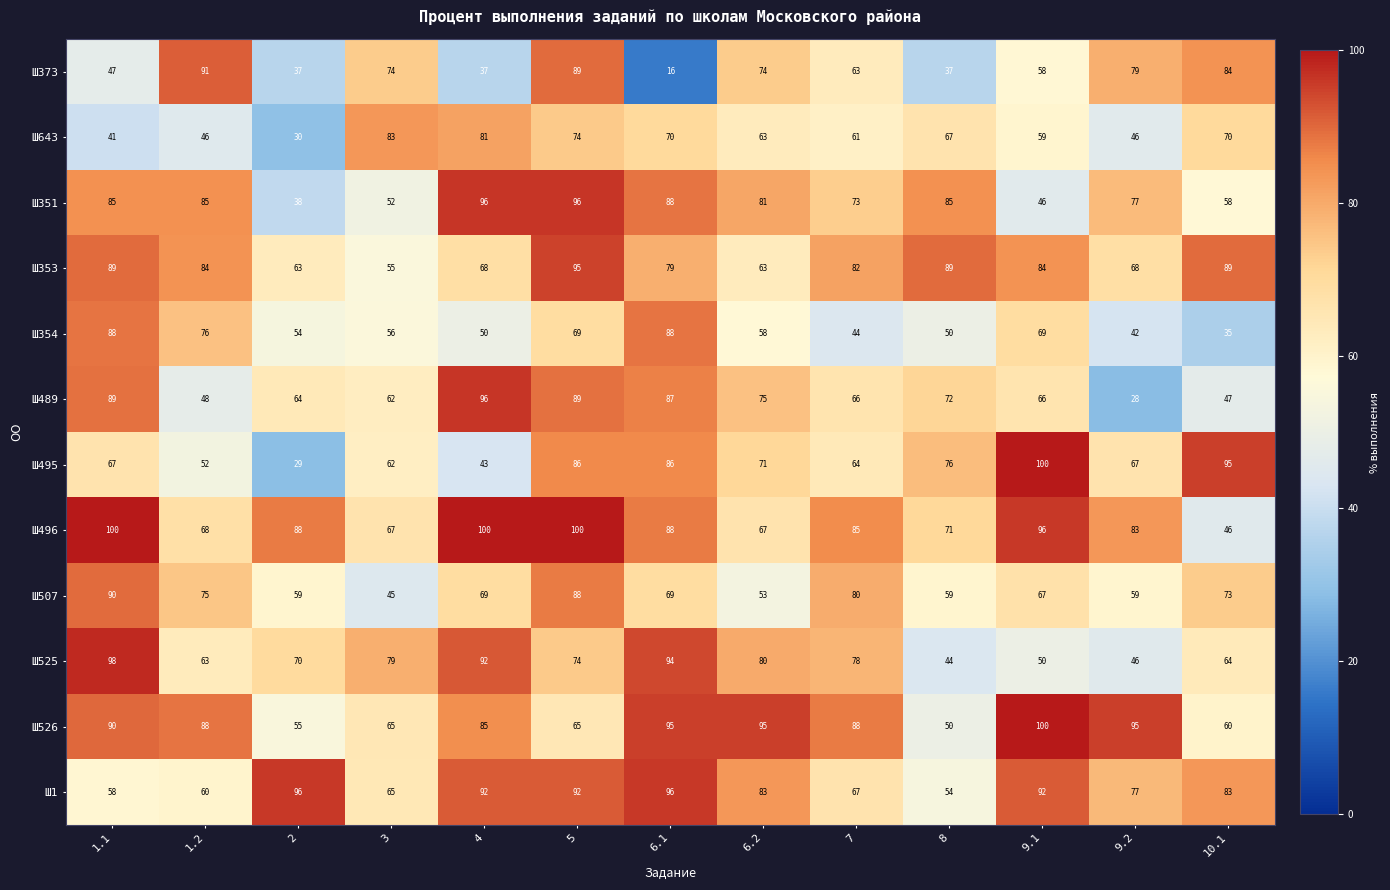

True or false: Ш643 has a value of 38 at 7.

False